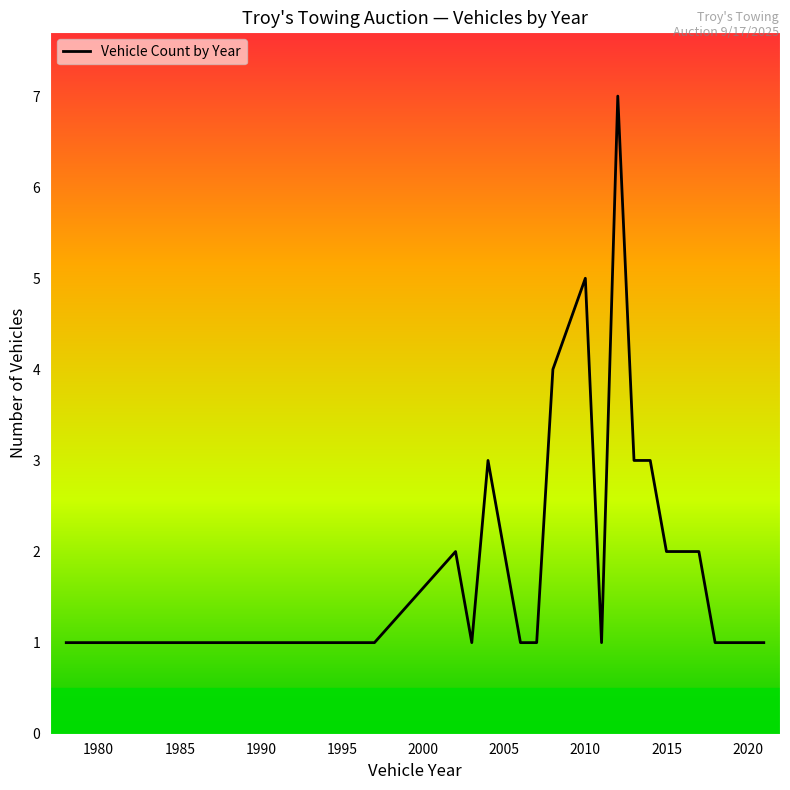

What is the sum of all values?

43